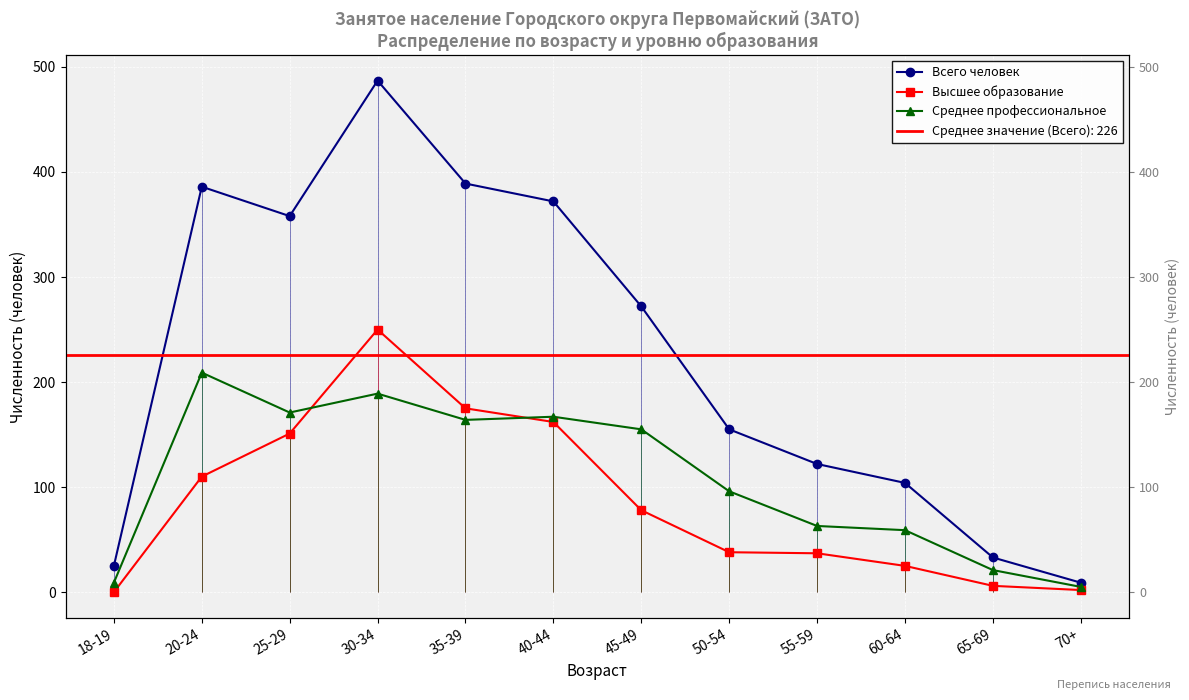

What is the total value across all series at 65-69?

60